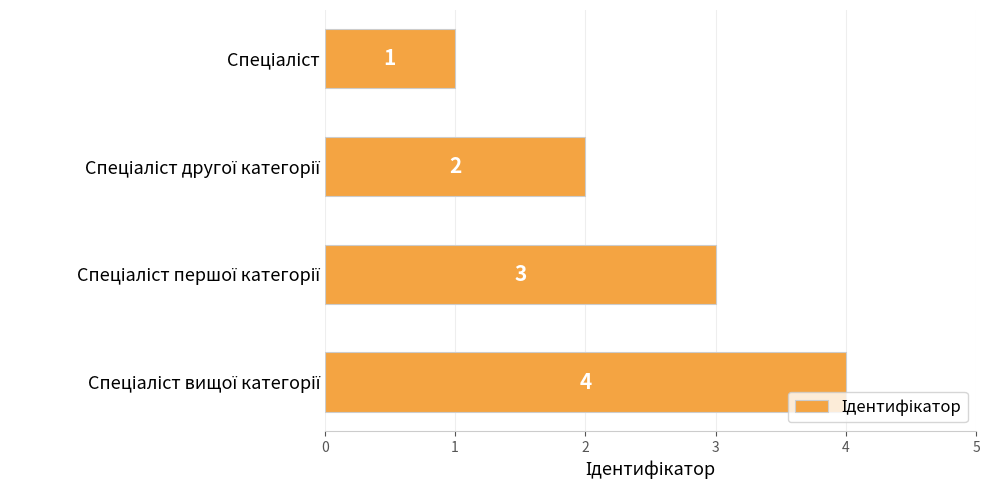

What is the difference between the maximum and minimum values?

3